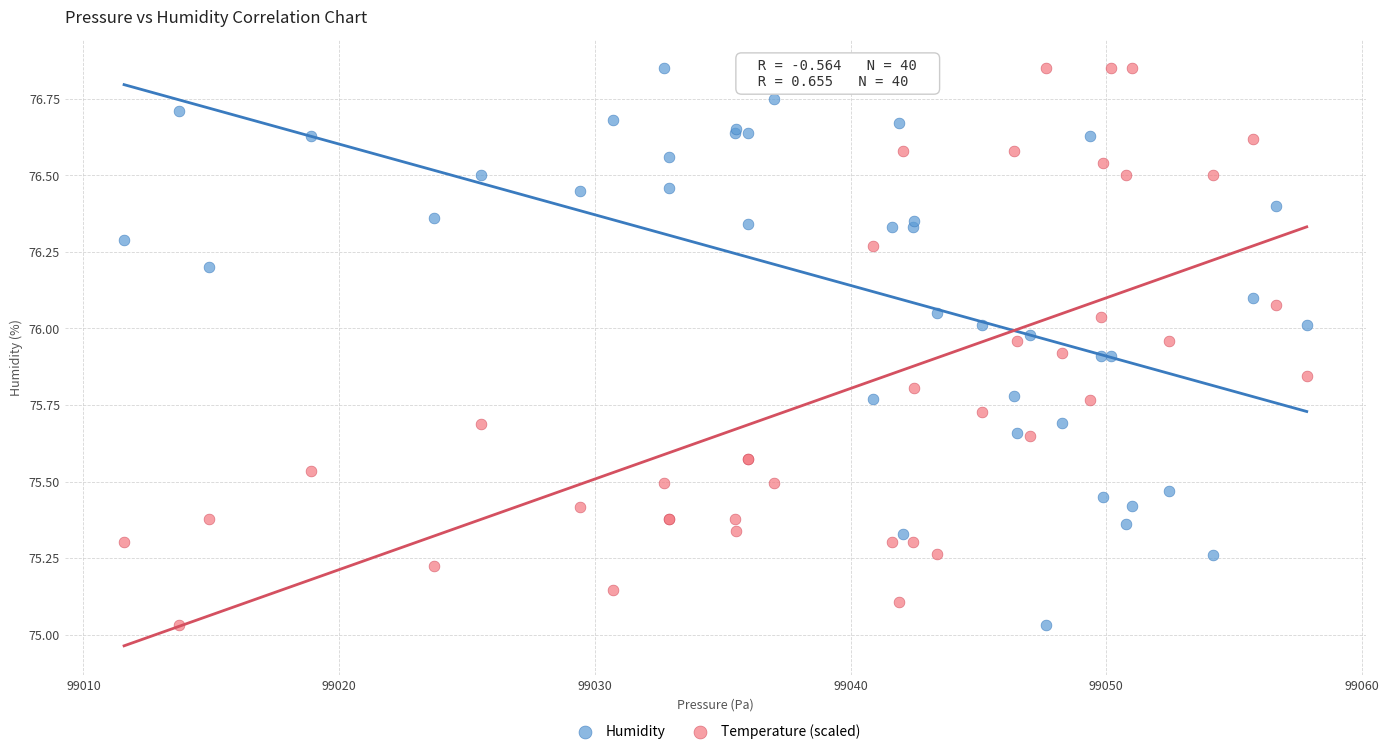

What is the X range (max minus min) for the scatter plot?

46.2